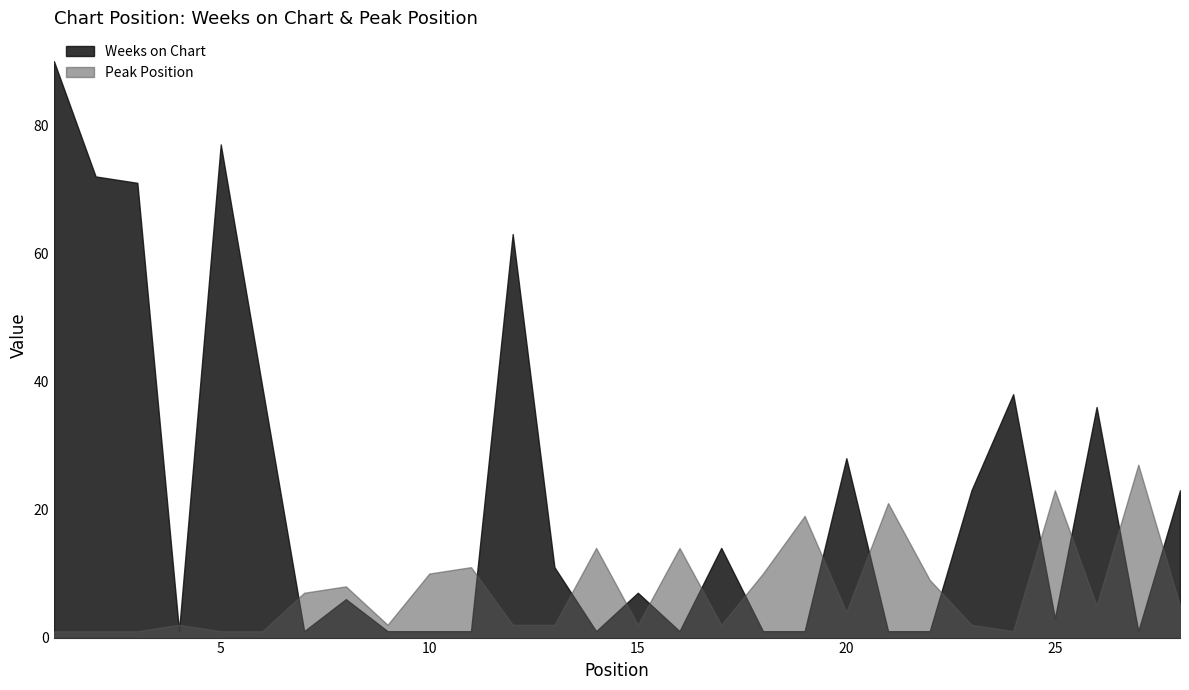

Where is the first local minimum for Peak Position?

9